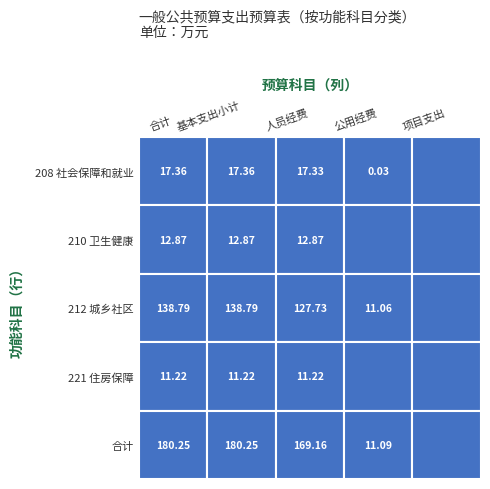

Reading left to right, extract all data points from this chart.

208: 0=17.4	1=17.4	2=17.3	3=0.0	4=0.0
210: 0=12.9	1=12.9	2=12.9	3=0.0	4=0.0
212: 0=138.8	1=138.8	2=127.7	3=11.1	4=0.0
221: 0=11.2	1=11.2	2=11.2	3=0.0	4=0.0
total: 0=180.2	1=180.2	2=169.2	3=11.1	4=0.0